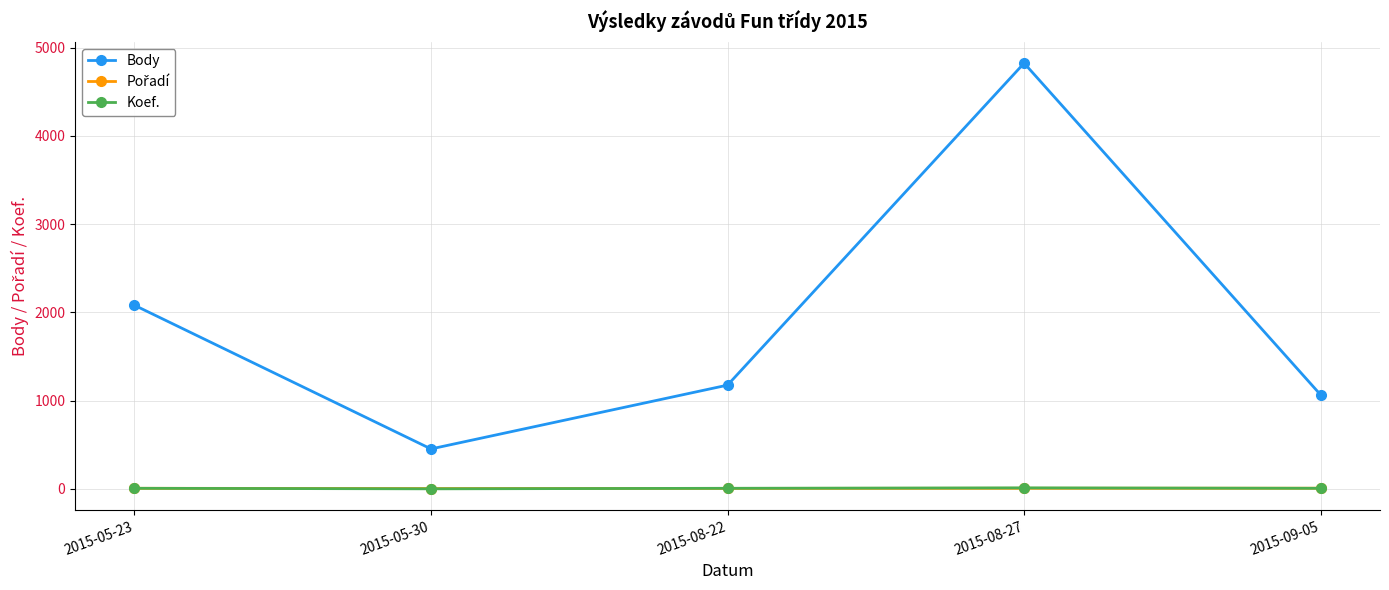

Between 2015-05-30 and 2015-08-22, which series saw the biggest shift?

Body